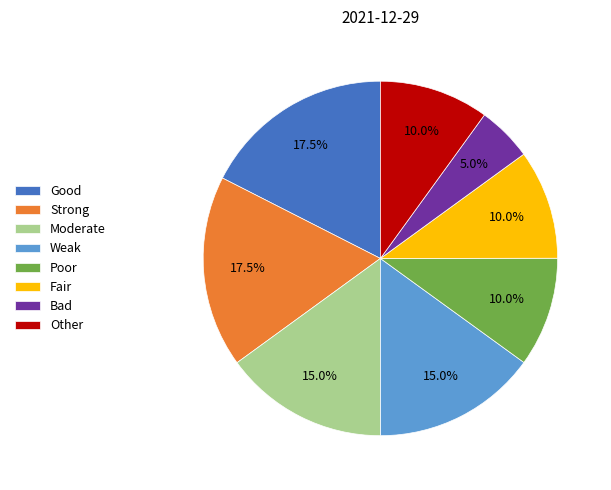

How many segments does this pie chart have?

8